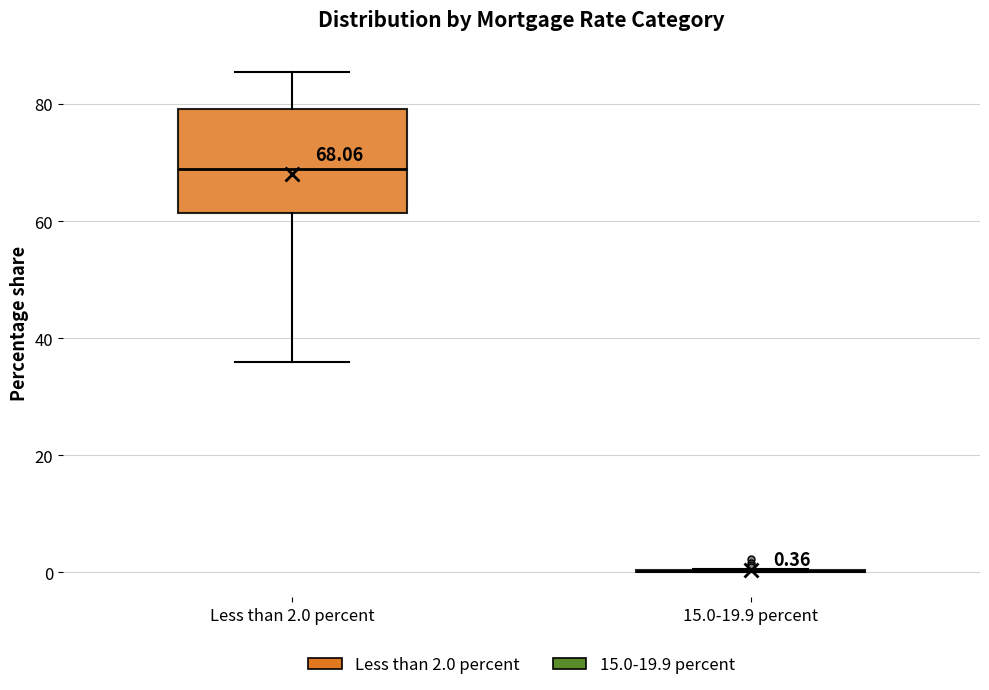

Comparing the boxes themselves (not the whiskers), which one is the tallest?

Less than 2.0 percent